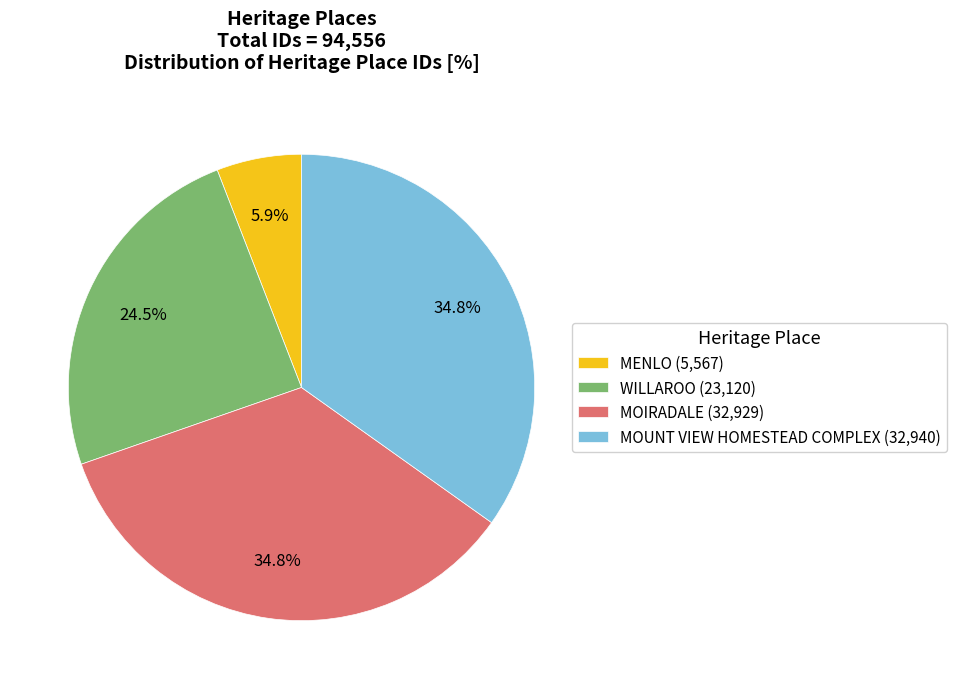

What is the ratio of the value at WILLAROO to the value at MENLO?

4.2